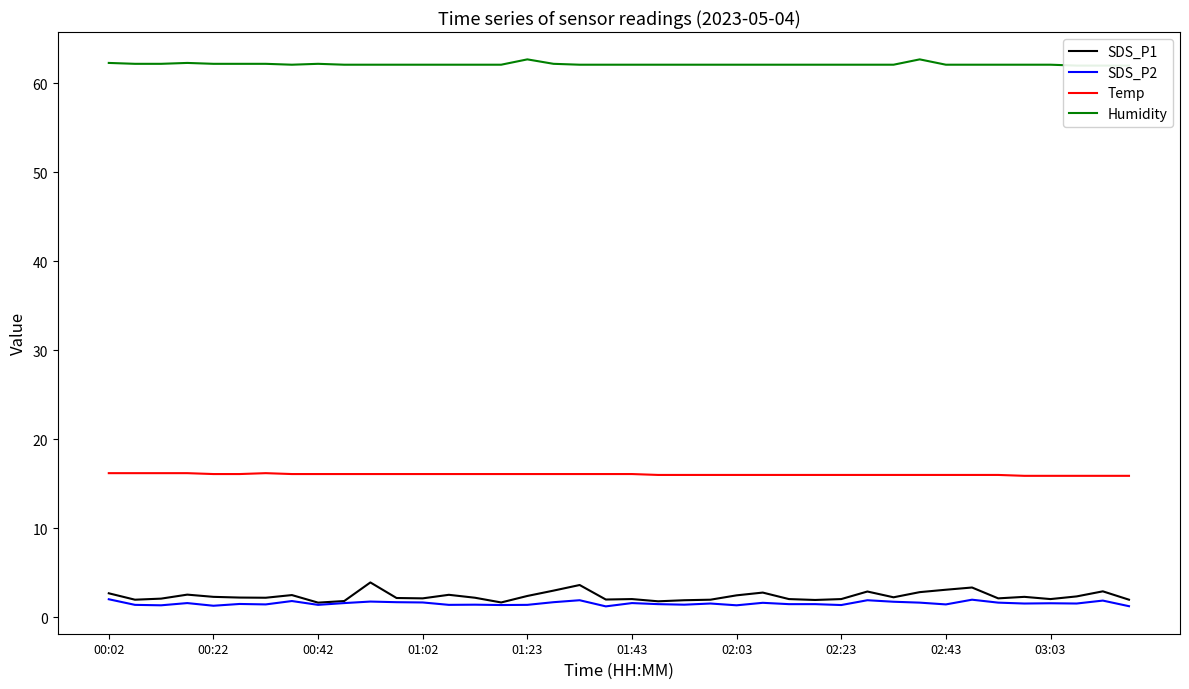

What is the difference between the maximum and minimum values in the Humidity series?

0.7